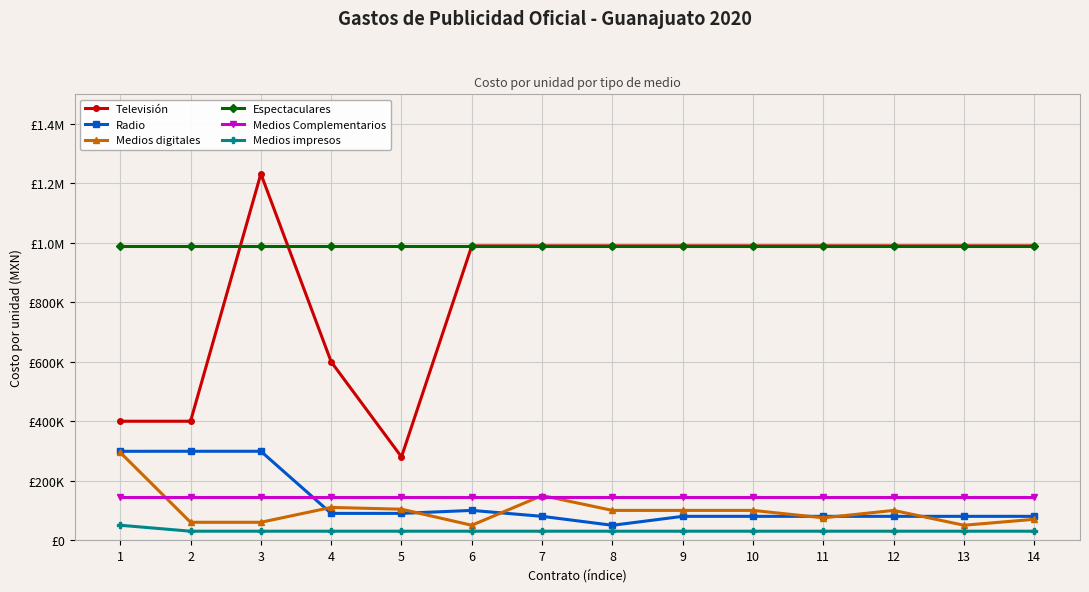

List the labels in order of Radio value, smallest first.

8, 7, 9, 10, 11, 12, 13, 14, 5, 4, 6, 1, 2, 3